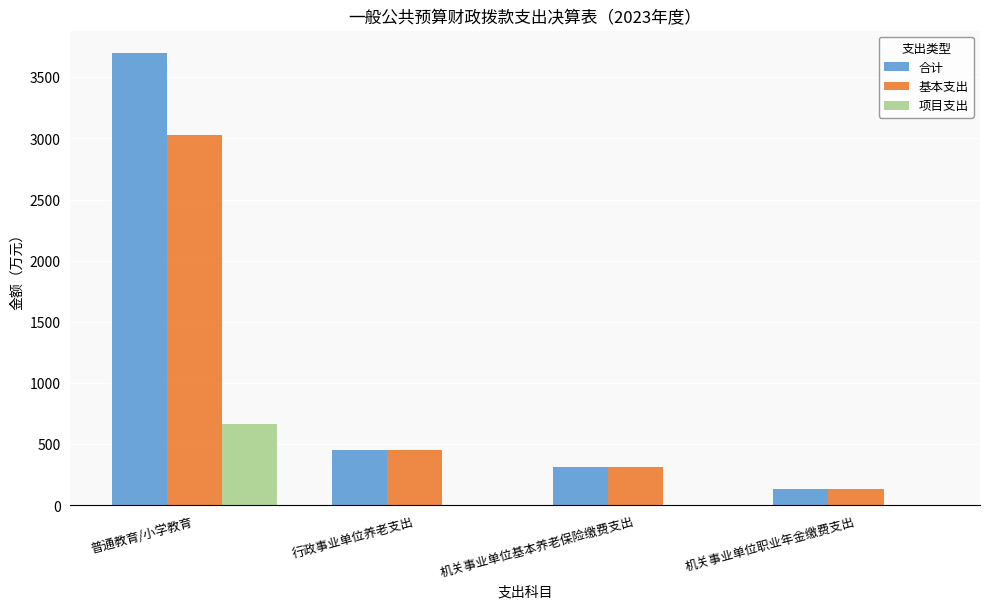

At which label does 基本支出 reach its peak?

普通教育/小学教育